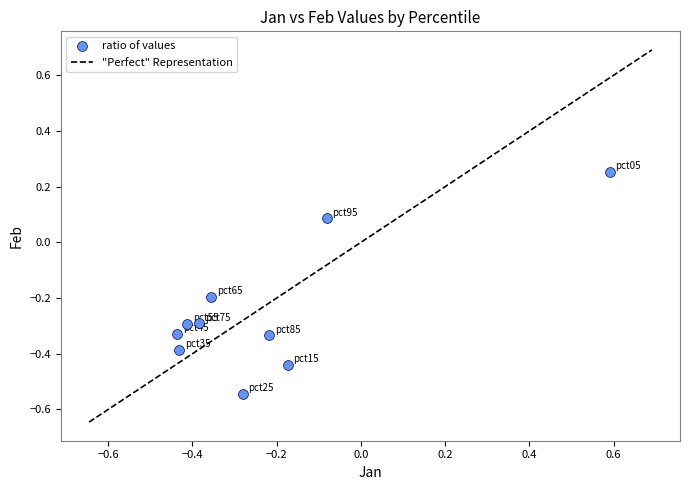

What is the range of Y values (max minus min)?

0.8